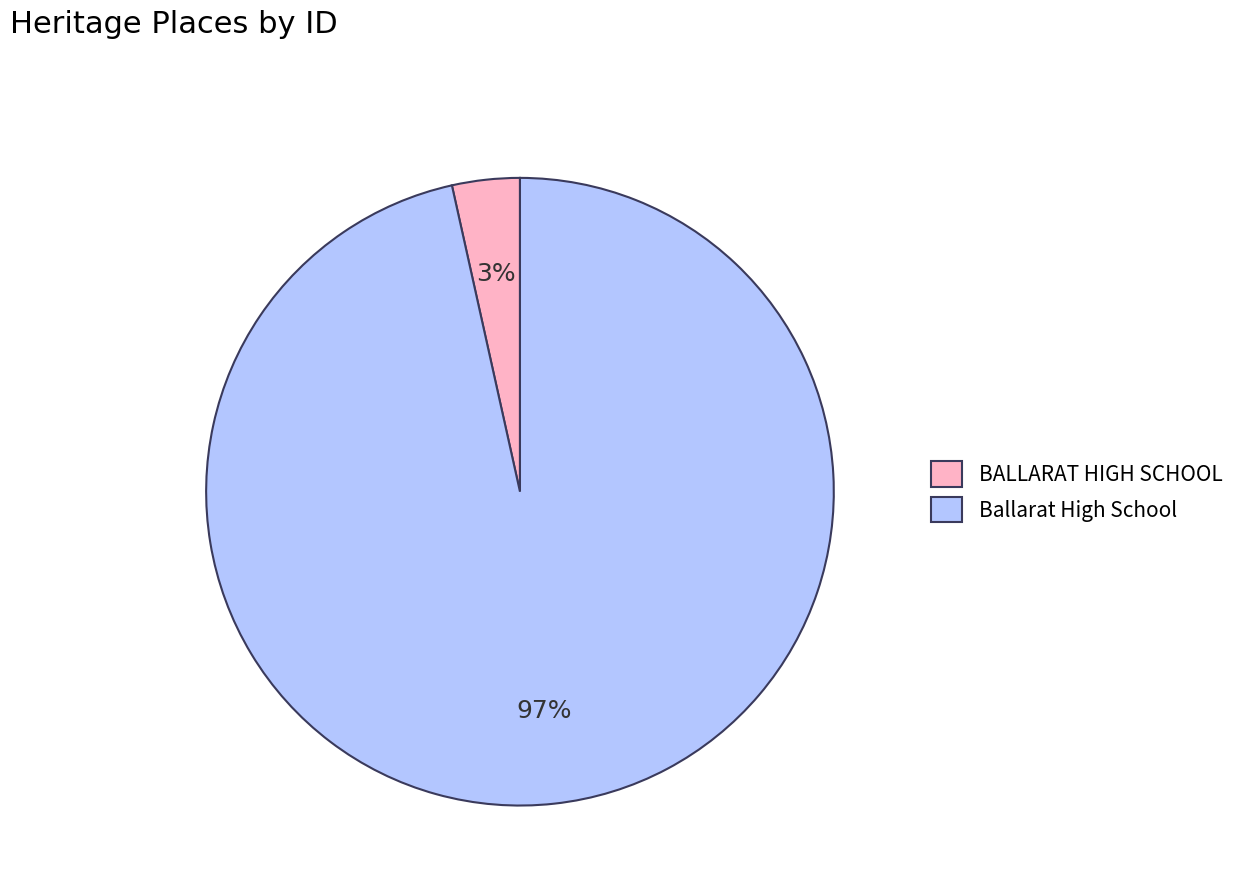

Which has a higher value, BALLARAT HIGH SCHOOL or Ballarat High School?

Ballarat High School